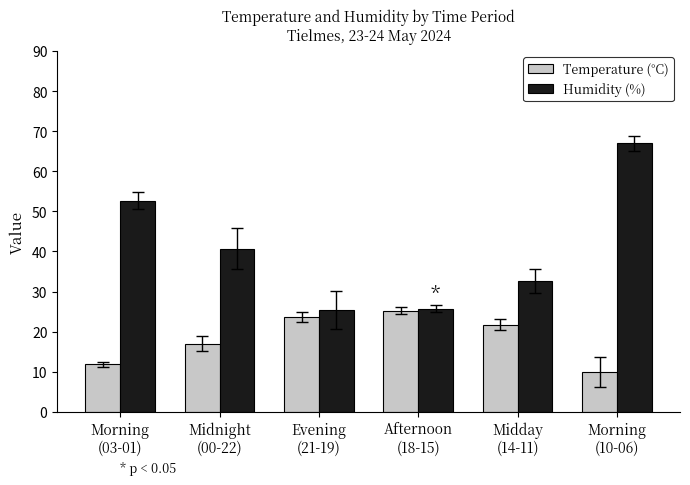

What is the value of the Temperature (°C) bar at the 1st from the left?

11.8